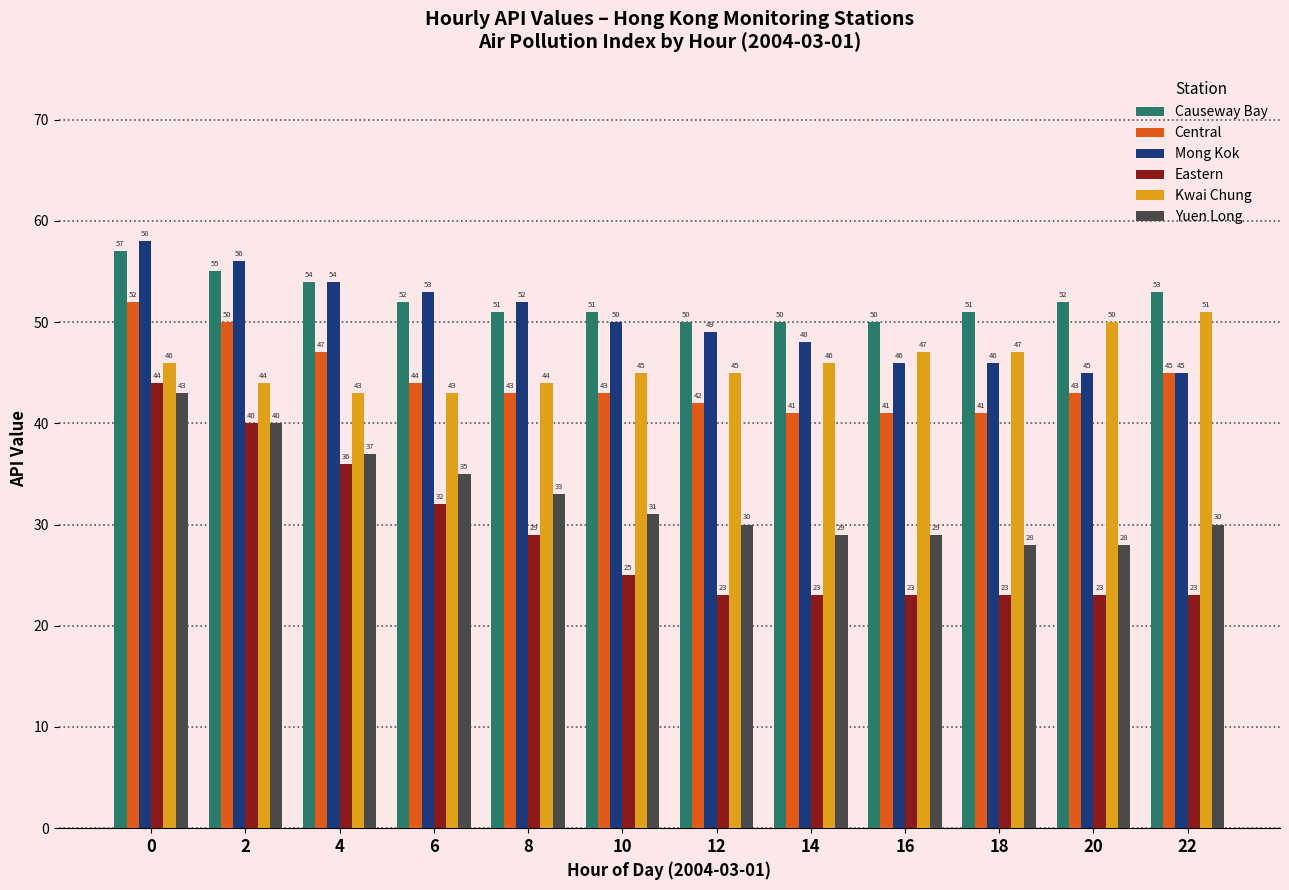

What is the difference between the second highest and minimum values in the Eastern series?

17